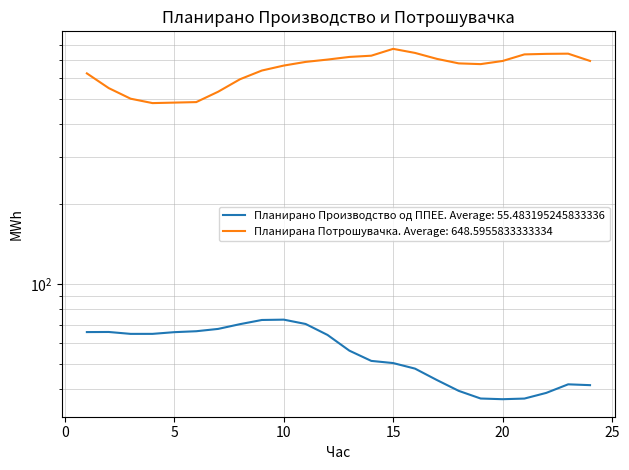

What is the highest value of the Планирано Производство од ППЕЕ series?

73.2